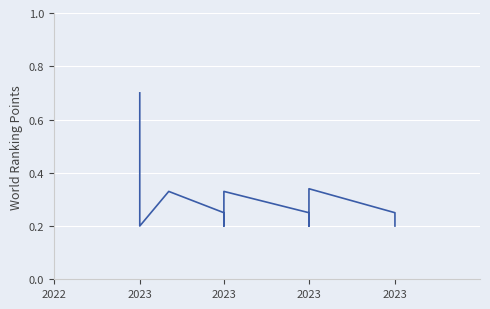

The chart shows a value of 0.2 at 2023. True or false?

False